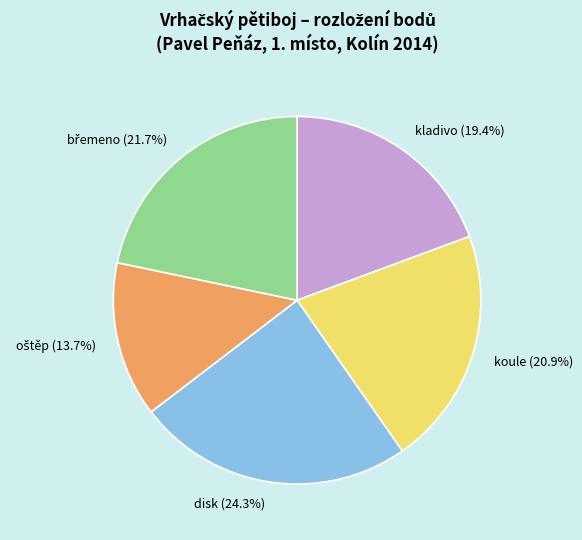

Is there a majority slice in this chart?

No